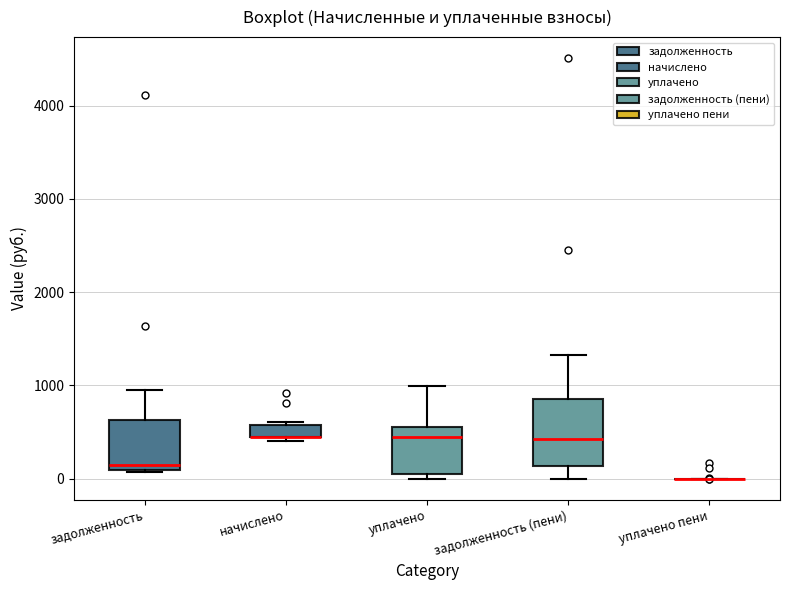

Comparing the boxes themselves (not the whiskers), which one is the tallest?

задолженность (пени)